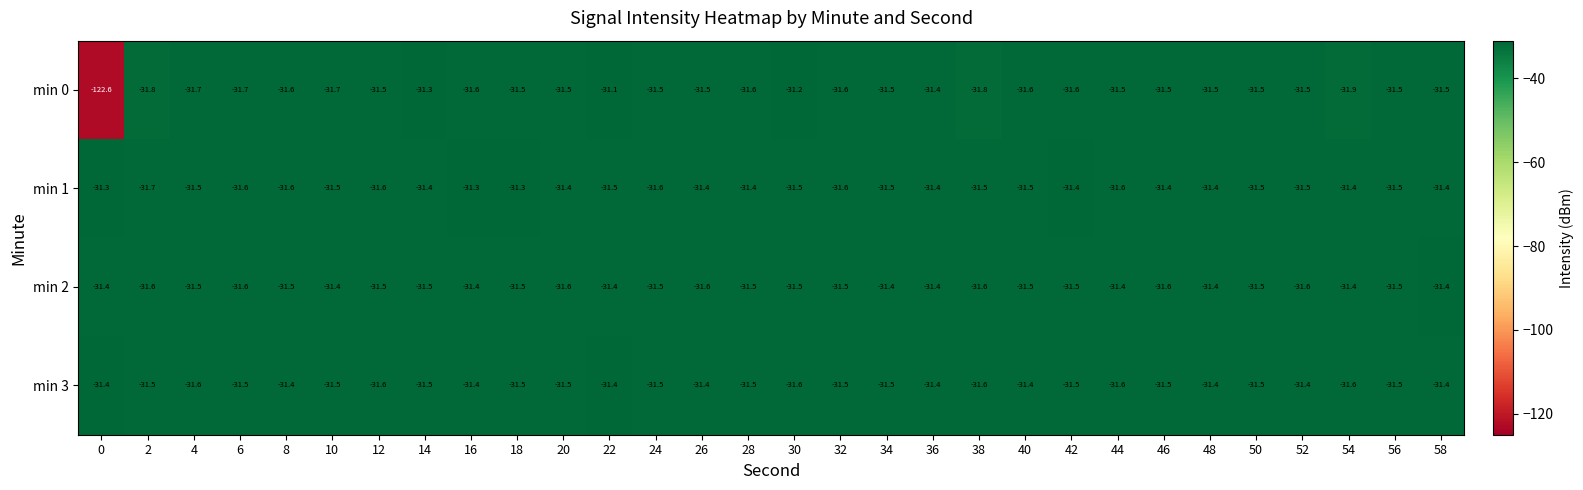

How many series are shown in this chart?

4